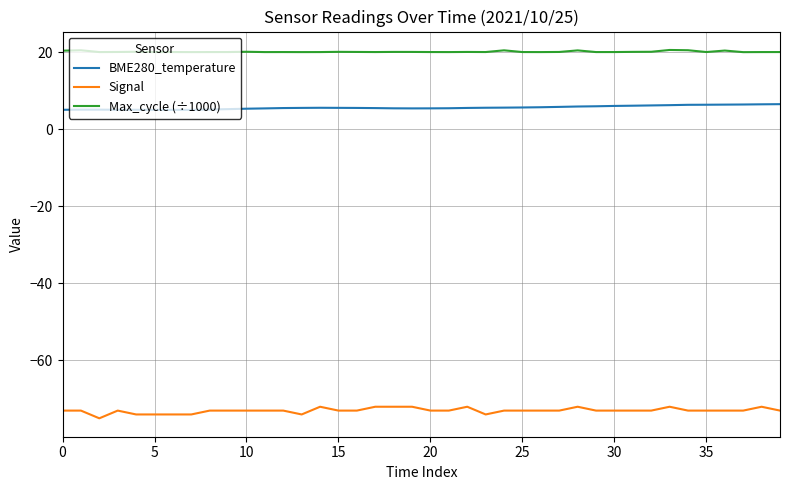

True or false: Signal and BME280_temperature intersect in this chart.

False